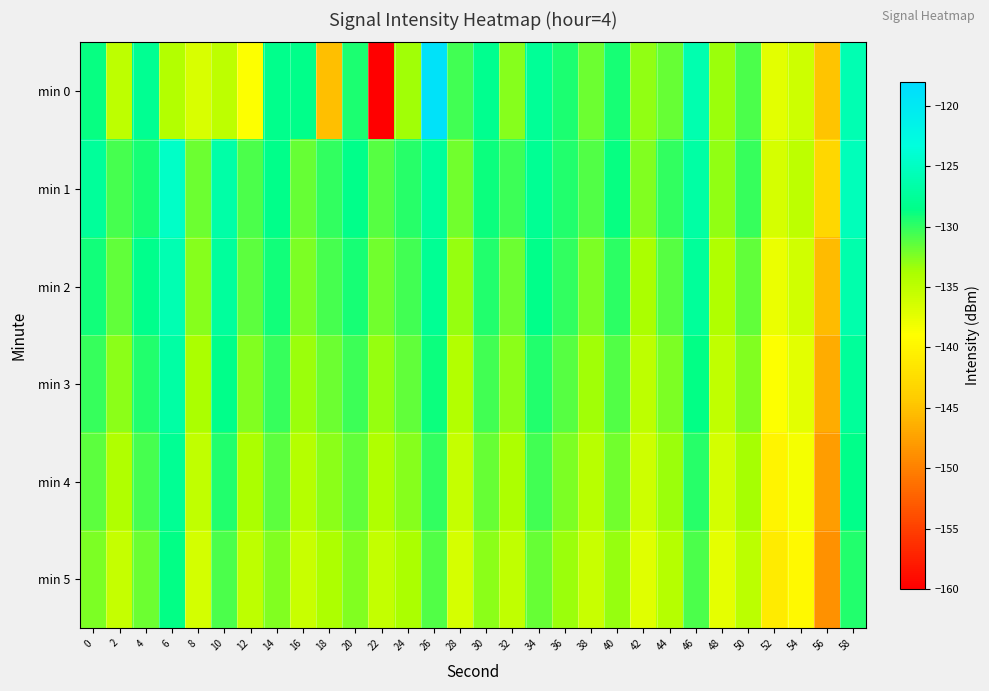

Which label corresponds to the largest value in the chart?

26